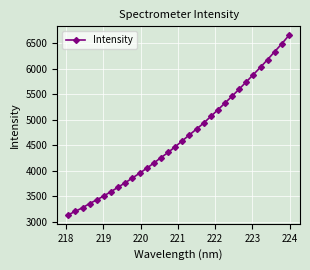

Reading left to right, extract all data points from this chart.

3134.3	3203.8	3274.3	3356.4	3429.0	3506.2	3590.6	3677.6	3765.2	3857.9	3950.6	4047.9	4150.4	4256.6	4358.5	4469.8	4587.8	4703.4	4818.4	4934.7	5065.5	5195.6	5329.3	5464.3	5603.9	5746.1	5889.5	6034.1	6184.4	6340.0	6494.7	6659.5